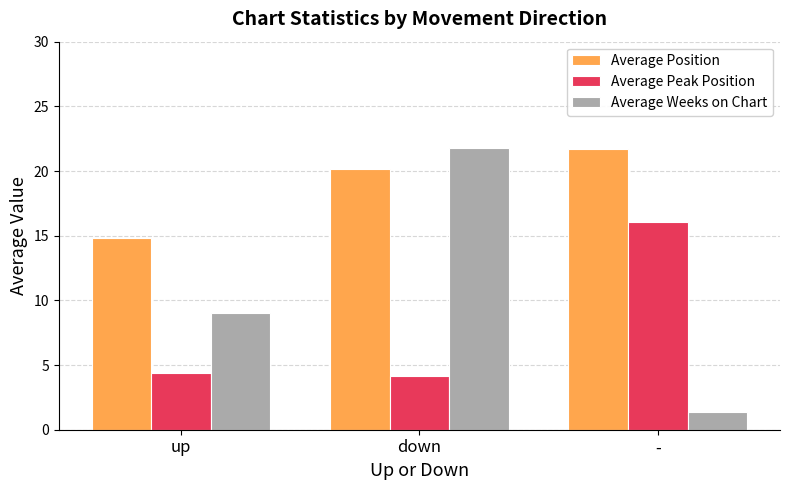

Which category has the lowest value in the Average Weeks on Chart series?

-